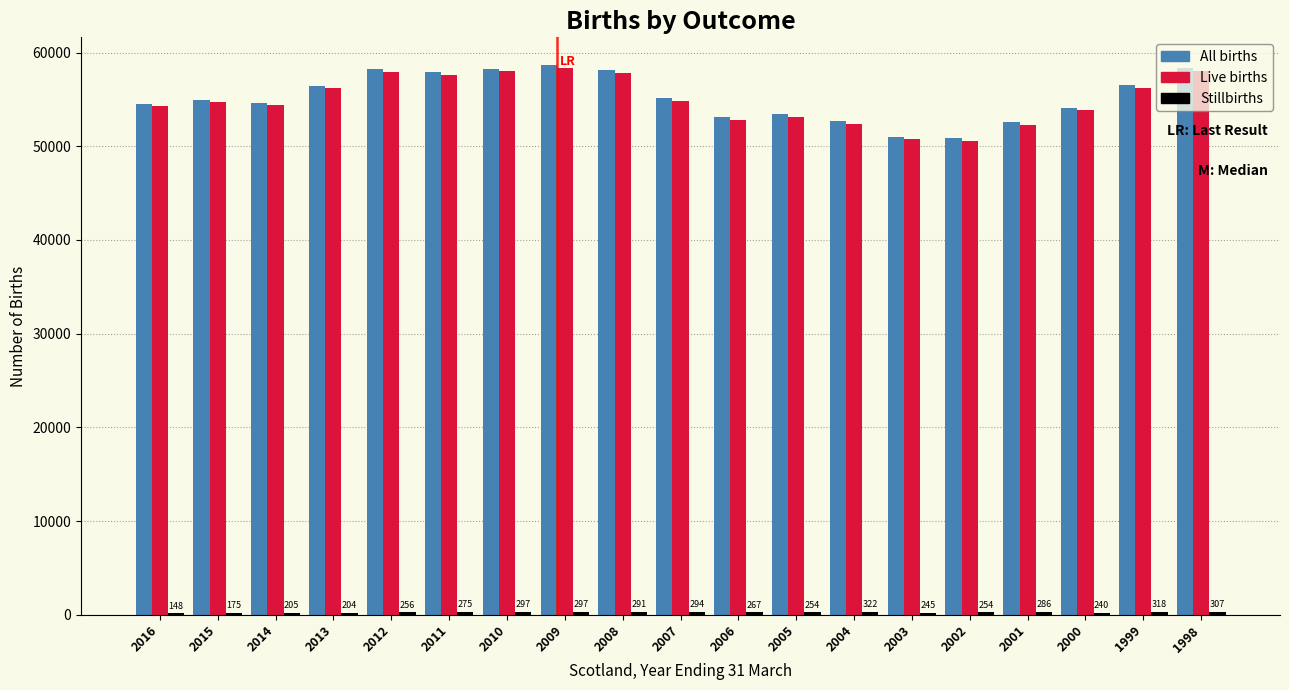

Is the value of All births at 2014 greater than the value of Live births at 2010?

No